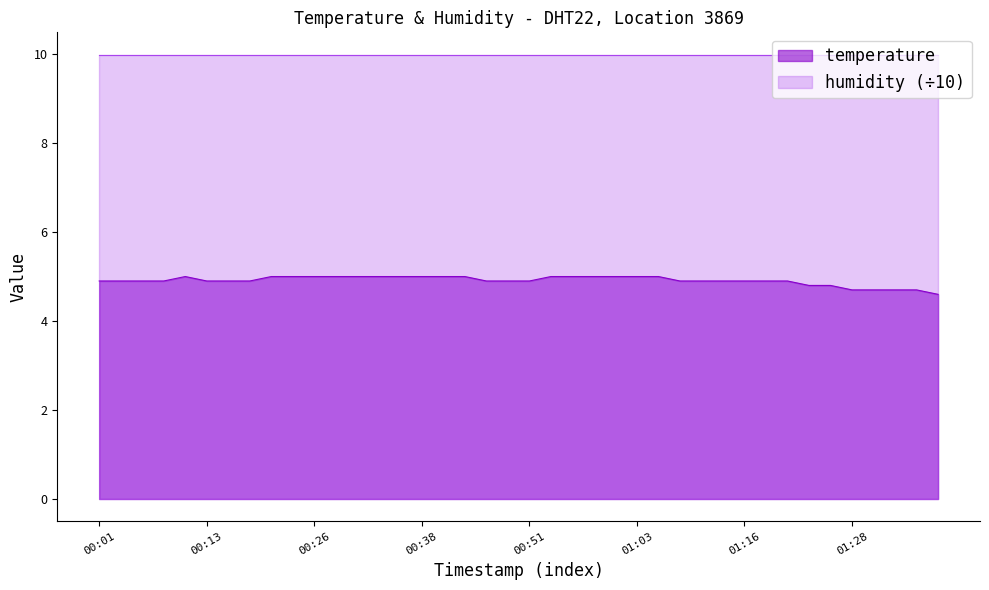

The humidity (÷10) series shows 10.0 at 01:03. True or false?

True